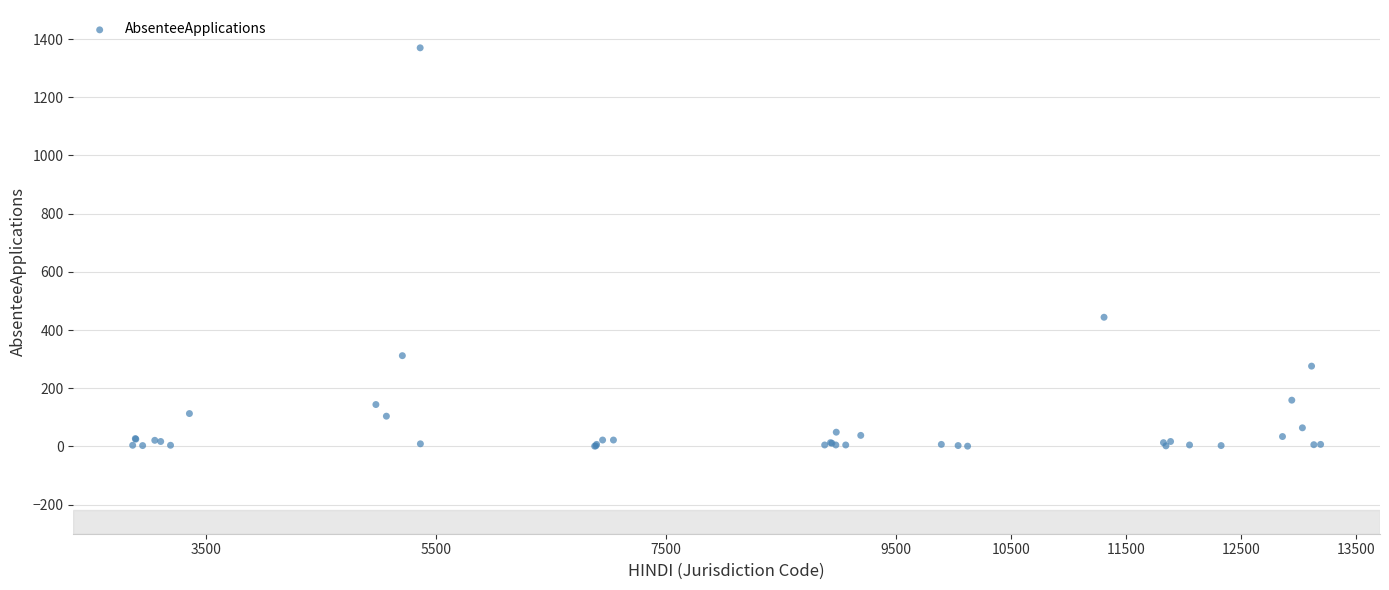

What Y value in the scatter plot is closest to 685?

444